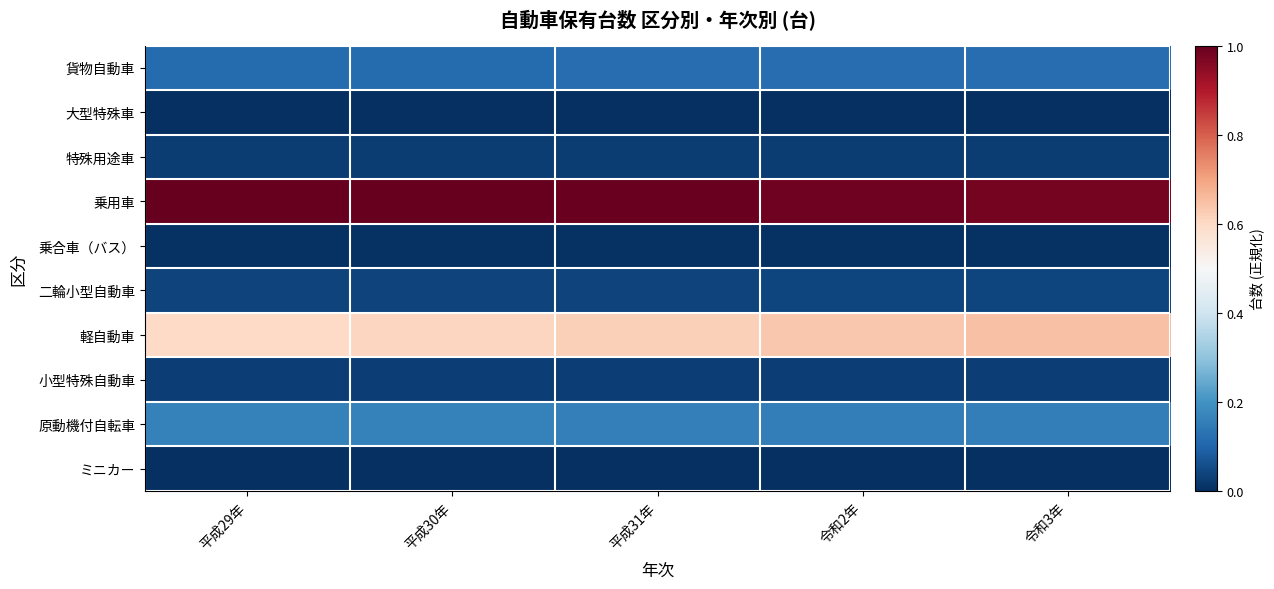

Reading left to right, list all the values displayed in this chart.

貨物自動車: 平成29年=0.1	平成30年=0.1	平成31年=0.1	令和2年=0.1	令和3年=0.1
大型特殊車: 平成29年=0.0	平成30年=0.0	平成31年=0.0	令和2年=0.0	令和3年=0.0
特殊用途車: 平成29年=0.0	平成30年=0.0	平成31年=0.0	令和2年=0.0	令和3年=0.0
乗用車: 平成29年=1.0	平成30年=1.0	平成31年=1.0	令和2年=1.0	令和3年=1.0
乗合車（バス）: 平成29年=0.0	平成30年=0.0	平成31年=0.0	令和2年=0.0	令和3年=0.0
二輪小型自動車: 平成29年=0.0	平成30年=0.0	平成31年=0.0	令和2年=0.0	令和3年=0.0
軽自動車: 平成29年=0.6	平成30年=0.6	平成31年=0.6	令和2年=0.6	令和3年=0.6
小型特殊自動車: 平成29年=0.0	平成30年=0.0	平成31年=0.0	令和2年=0.0	令和3年=0.0
原動機付自転車: 平成29年=0.2	平成30年=0.2	平成31年=0.2	令和2年=0.2	令和3年=0.2
ミニカー: 平成29年=0.0	平成30年=0.0	平成31年=0.0	令和2年=0.0	令和3年=0.0